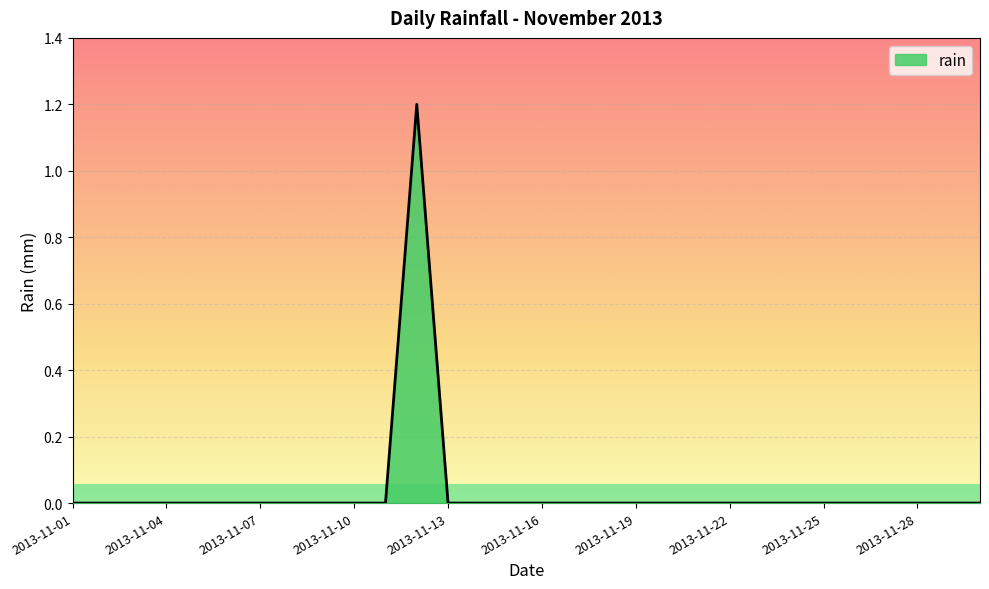

Reading left to right, what are all the values shown in this chart?

0.0	0.0	0.0	0.0	0.0	0.0	0.0	0.0	0.0	0.0	0.0	1.2	0.0	0.0	0.0	0.0	0.0	0.0	0.0	0.0	0.0	0.0	0.0	0.0	0.0	0.0	0.0	0.0	0.0	0.0